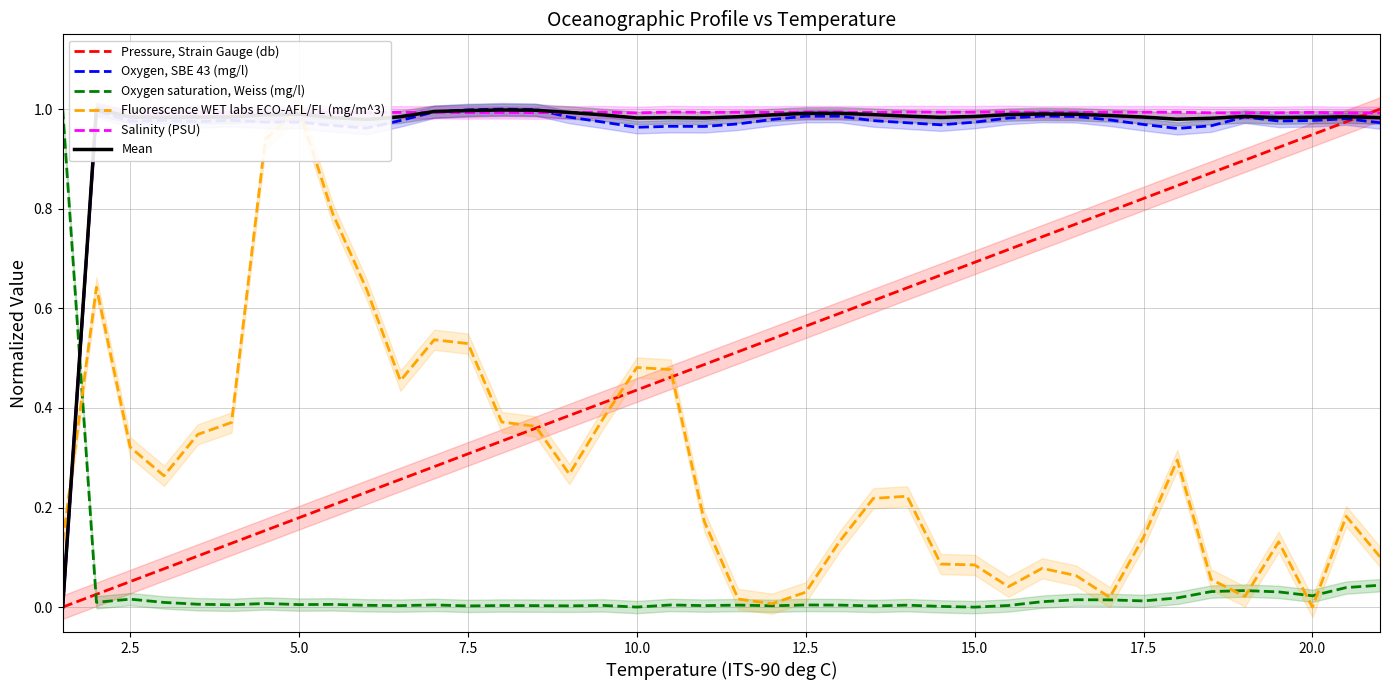

Which series ends up on top after the final intersection of Oxygen saturation, Weiss (mg/l) and Oxygen, SBE 43 (mg/l)?

Oxygen, SBE 43 (mg/l)